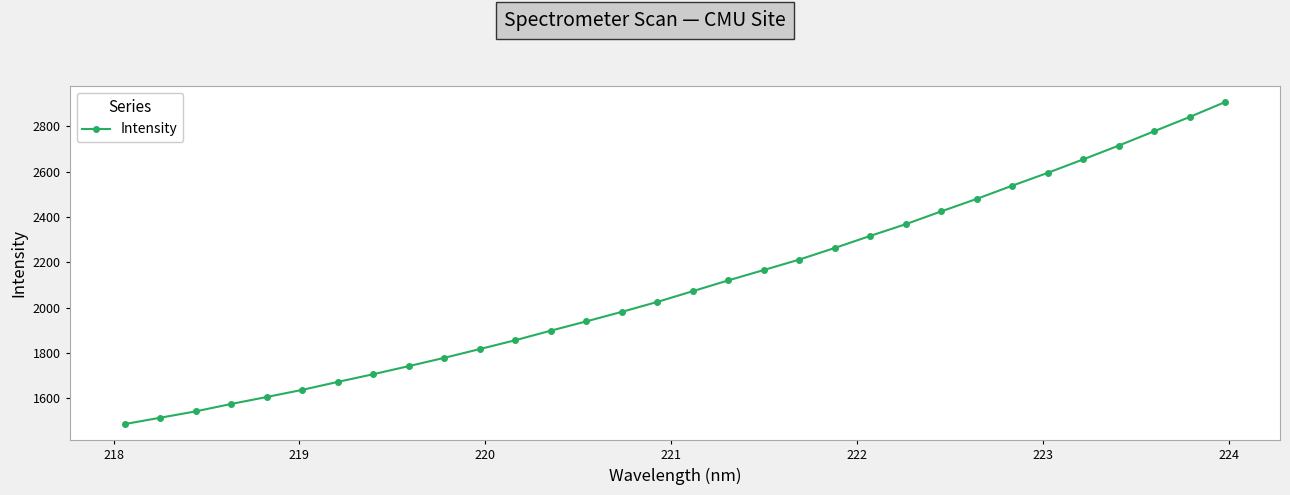

Reading left to right, what are all the values shown in this chart?

1486.6	1514.6	1542.7	1575.4	1606.1	1637.6	1672.7	1706.7	1742.3	1778.9	1817.6	1856.6	1898.7	1939.7	1981.7	2025.6	2073.0	2120.6	2166.2	2212.3	2263.6	2316.8	2368.4	2424.8	2479.9	2538.1	2594.7	2654.0	2714.8	2777.9	2840.9	2906.7